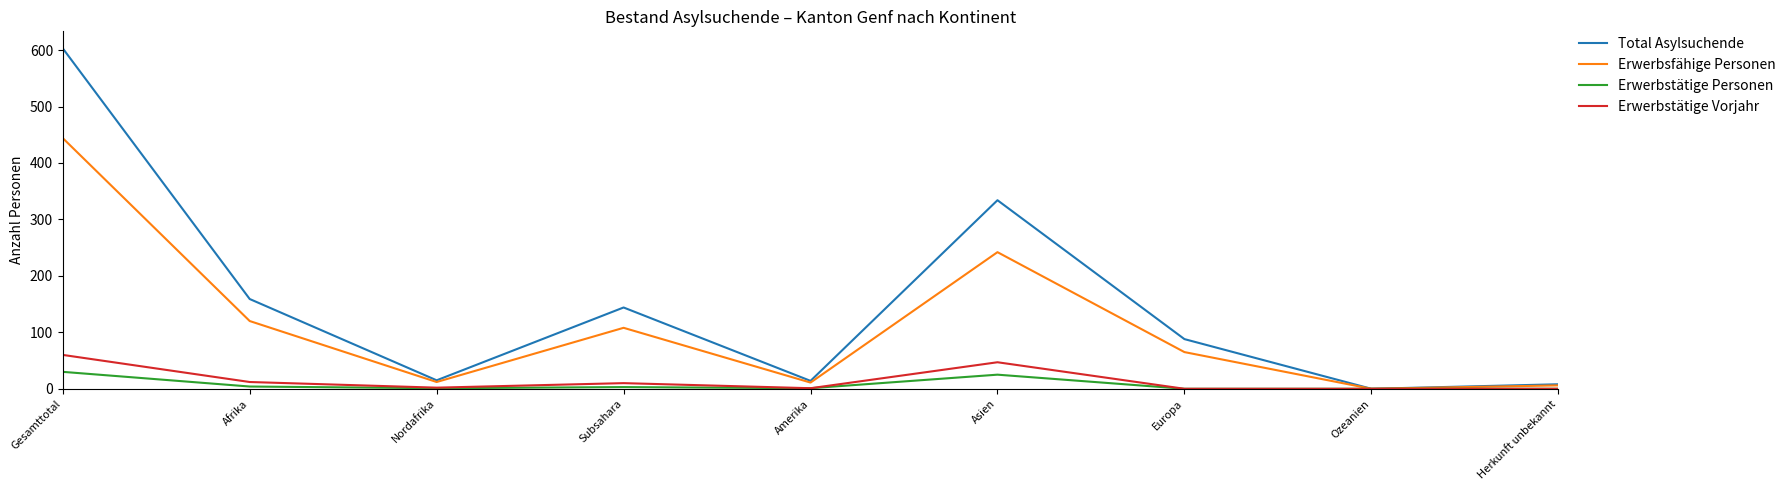

Which series changed the most between Gesamttotal and Subsahara?

Total Asylsuchende